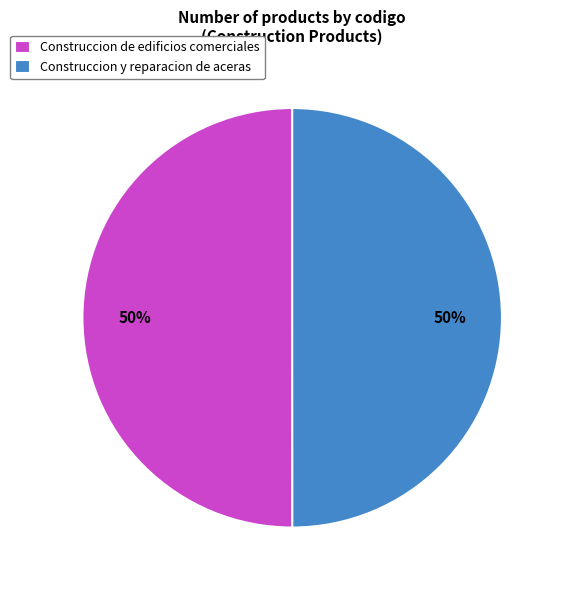

To the nearest percent, what is the average slice percentage?

50%